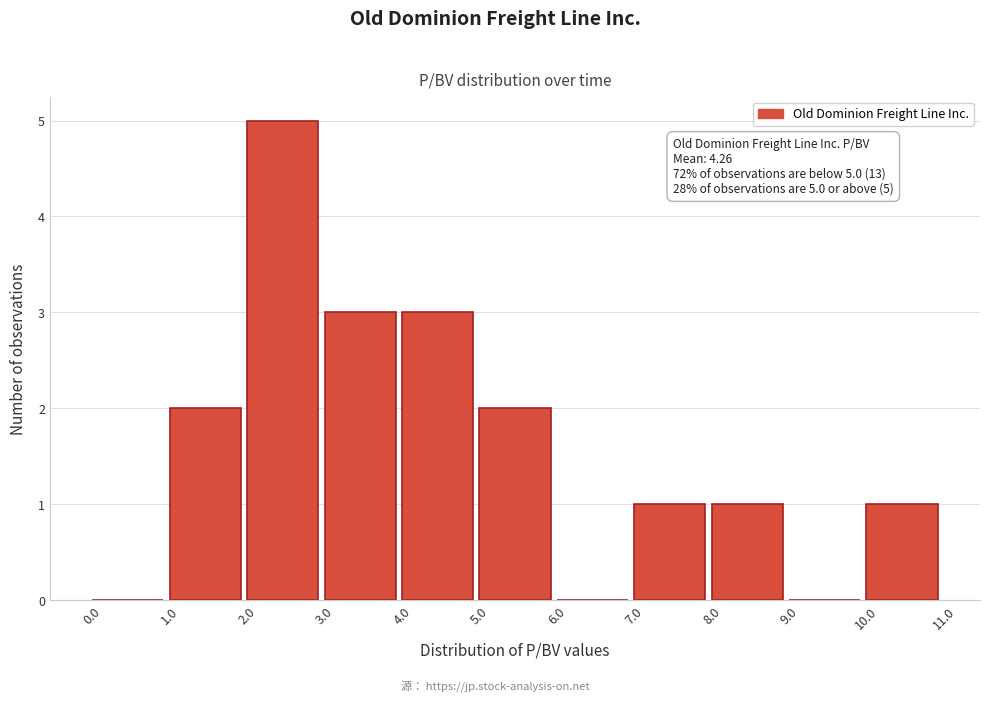

Which range on the x-axis has the tallest bar?

2.0 to 3.0